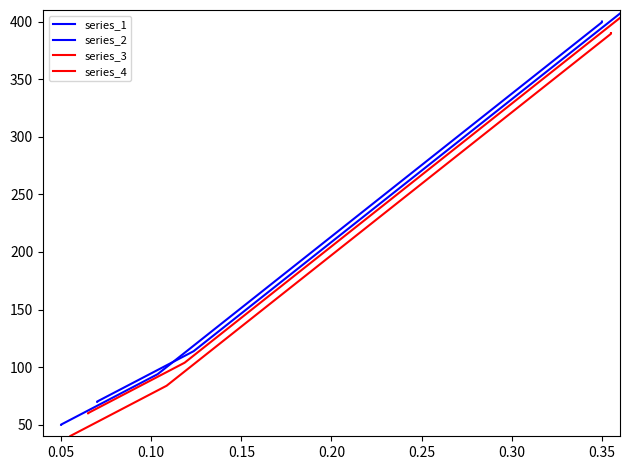

Does the chart have visible grid lines?

No